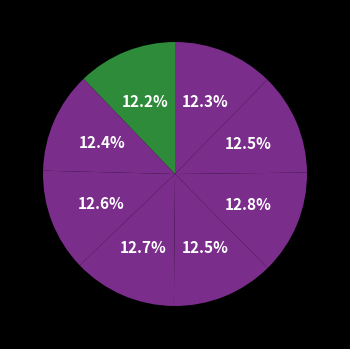

Rank the categories by value from lowest to highest.

A, H, B, G, E, C, D, F